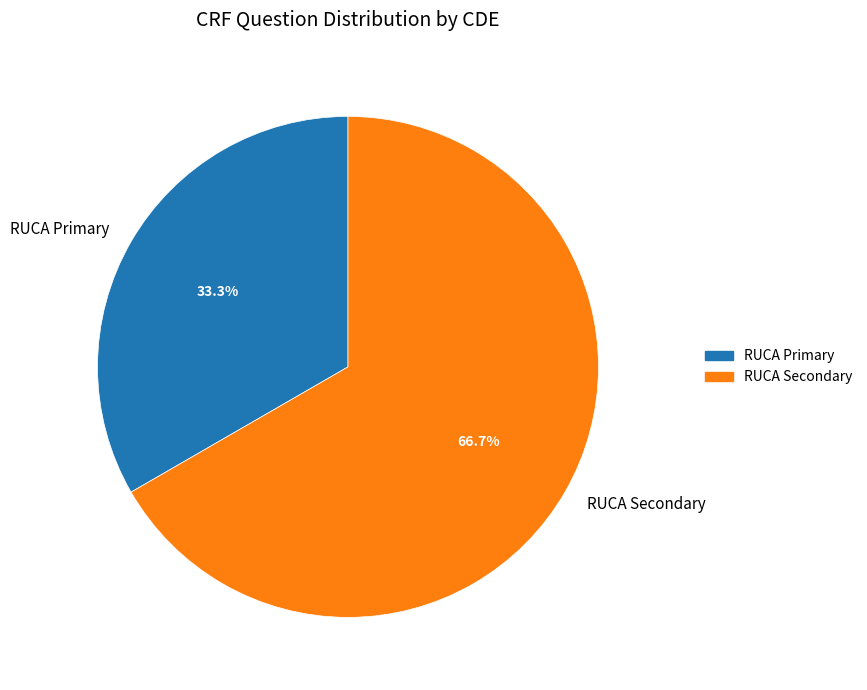

To the nearest percent, what is the average slice percentage?

50%